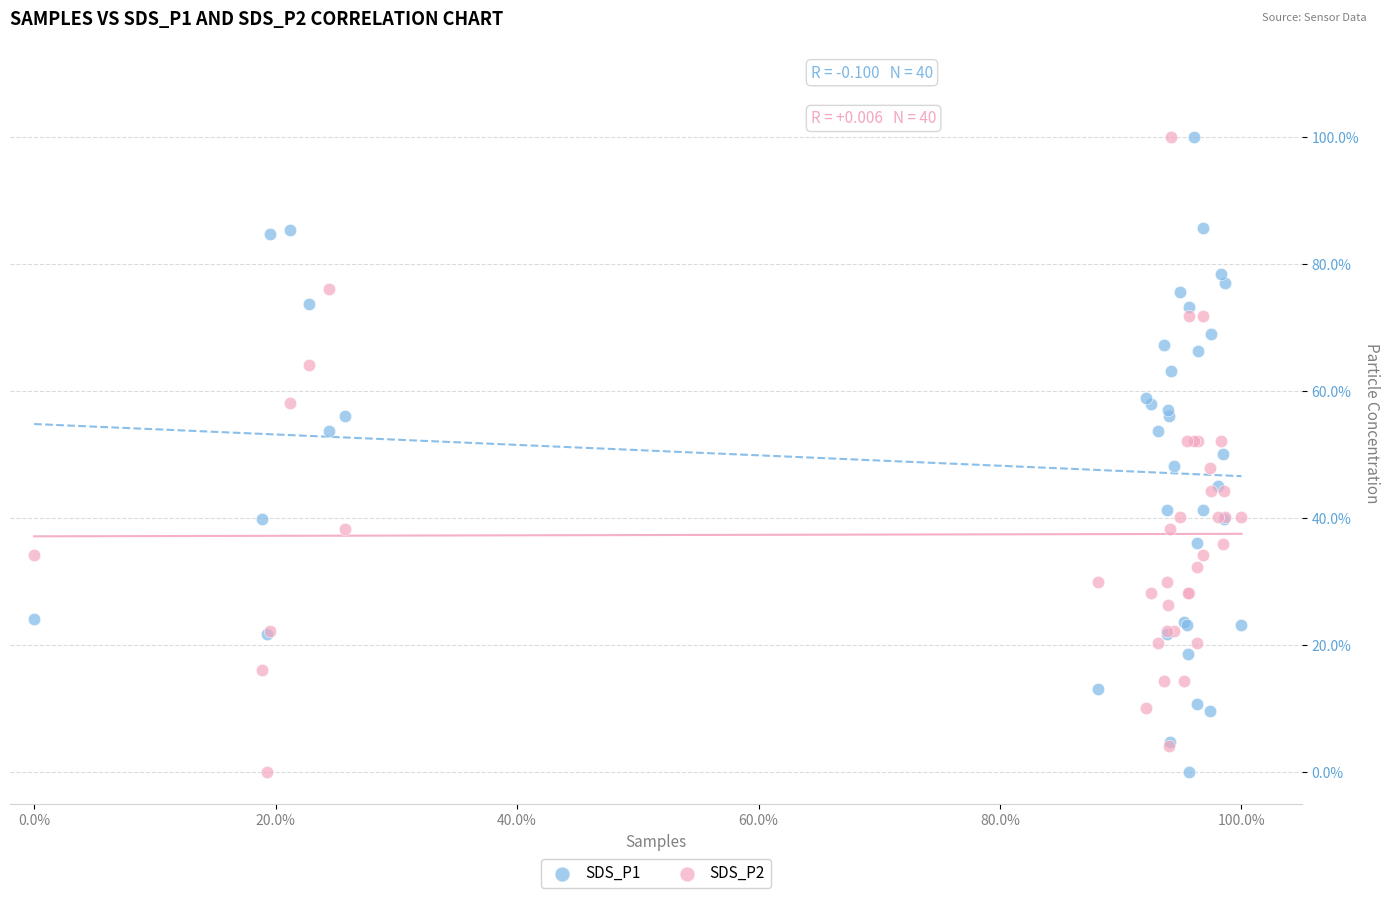

What are all the series names shown in the legend?

SDS_P1, SDS_P2